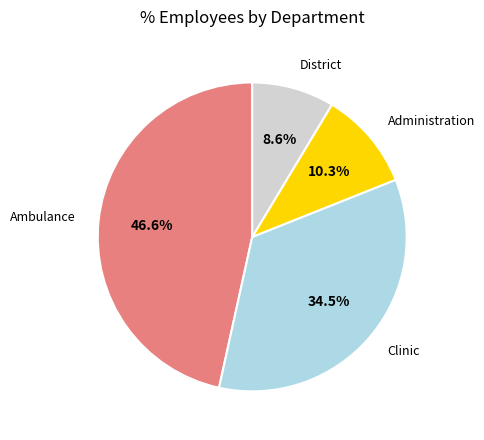

Does any single category account for the majority?

No